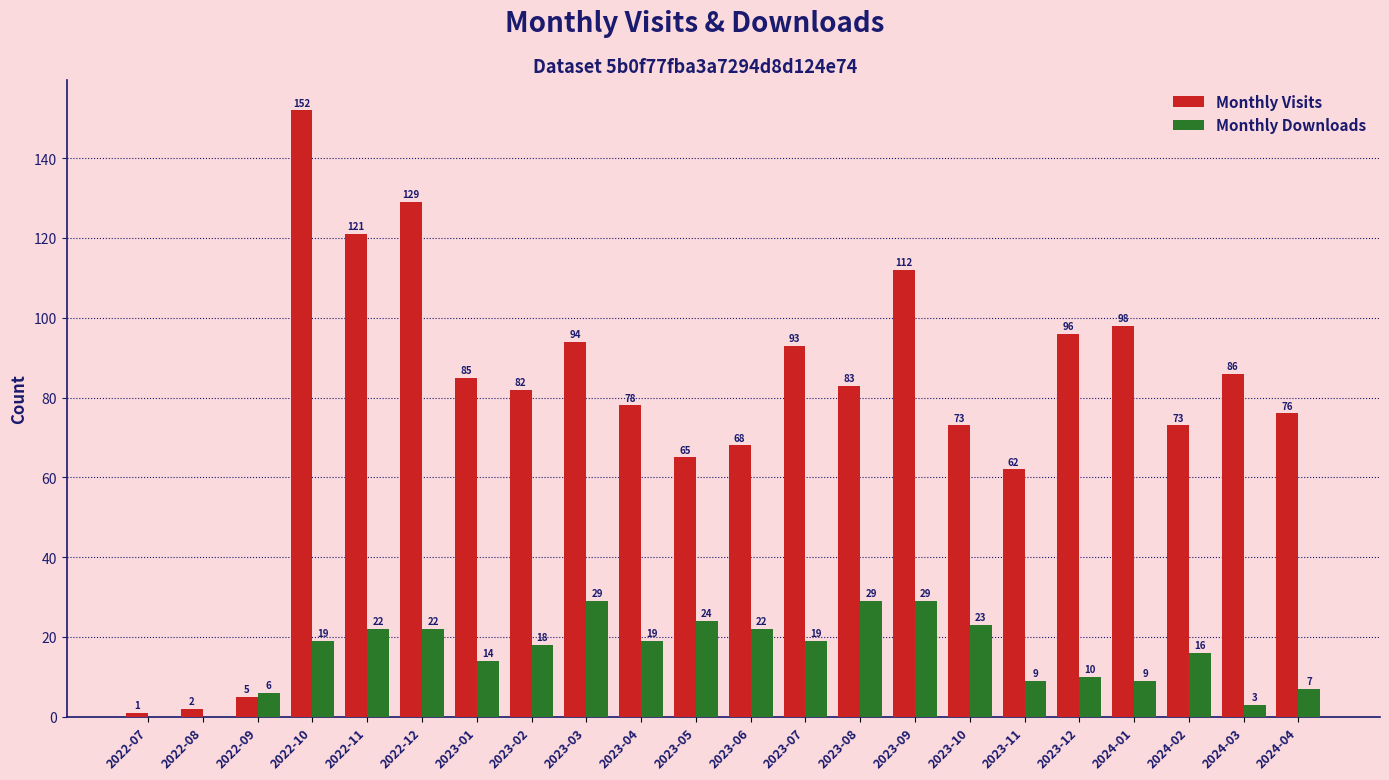

At which category is the sum across all series the highest?

2022-10